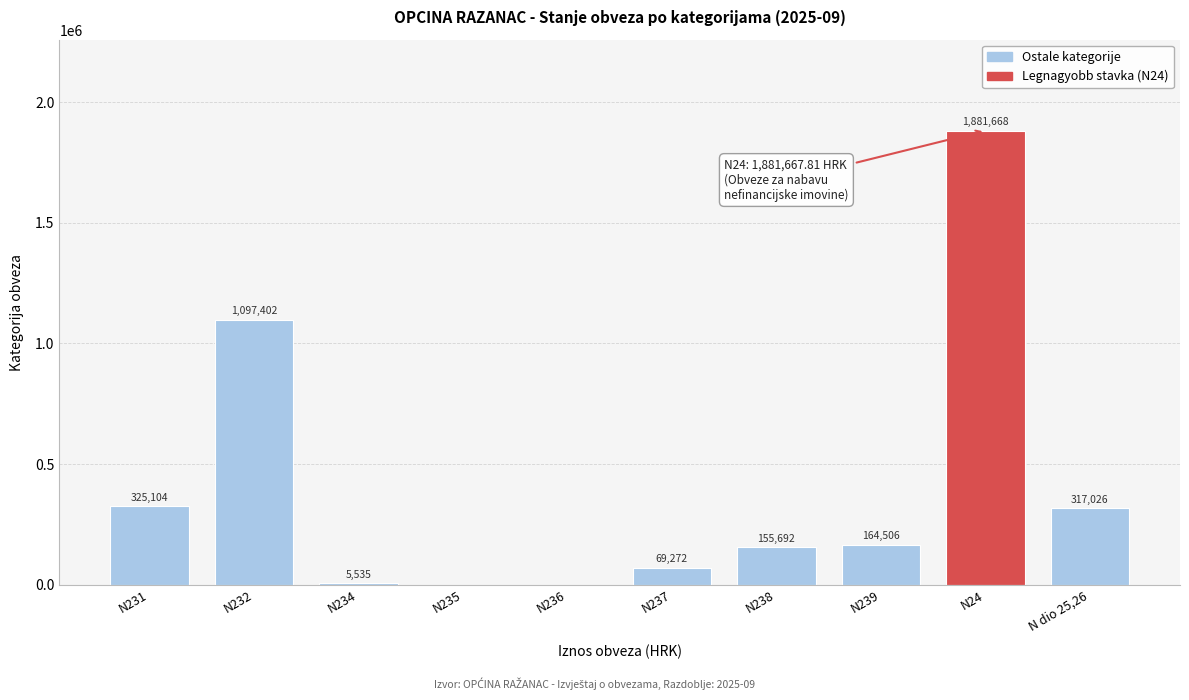

Where is the data nearest to the value 940833?

N232